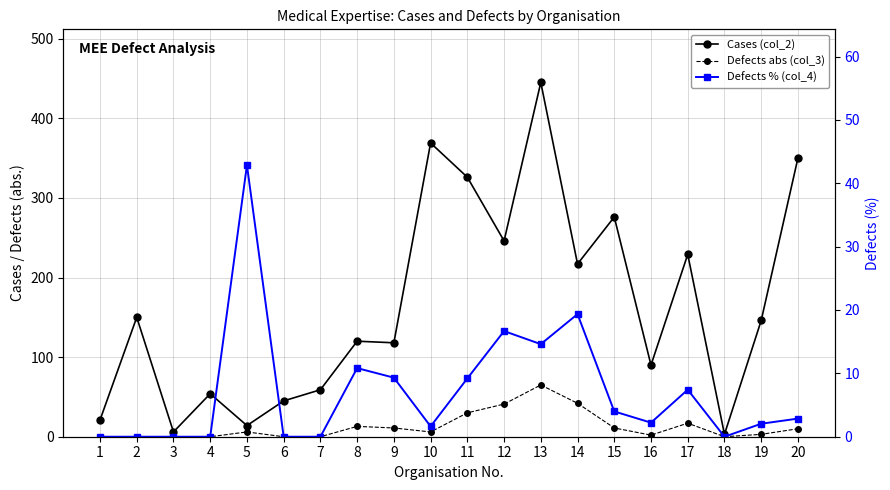

Where is the first local maximum for Defects abs (col_3)?

5